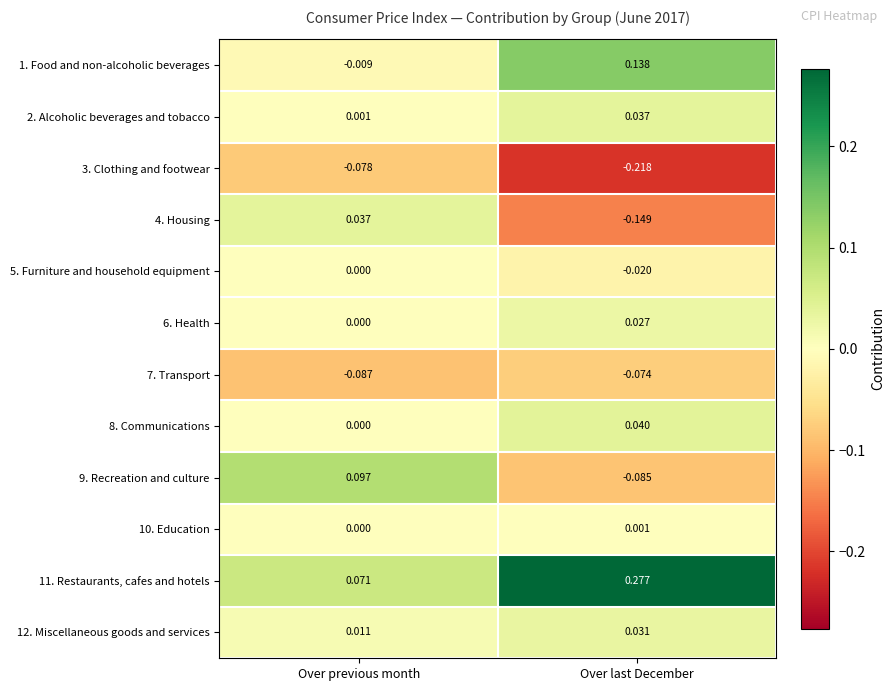

At which category does the chart reach its minimum across all series?

Over last December